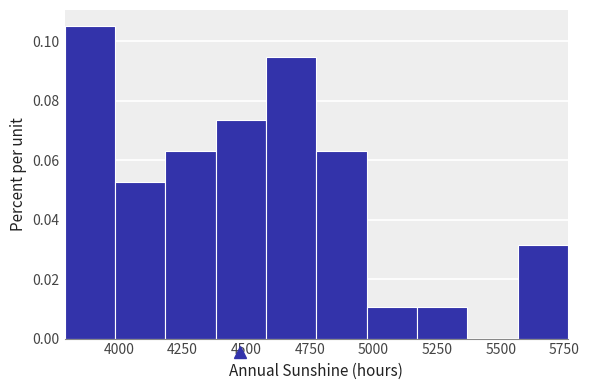

Around what value on the x-axis is the tallest bar? Give the approximate position of its centre, as read against the axis.

3900